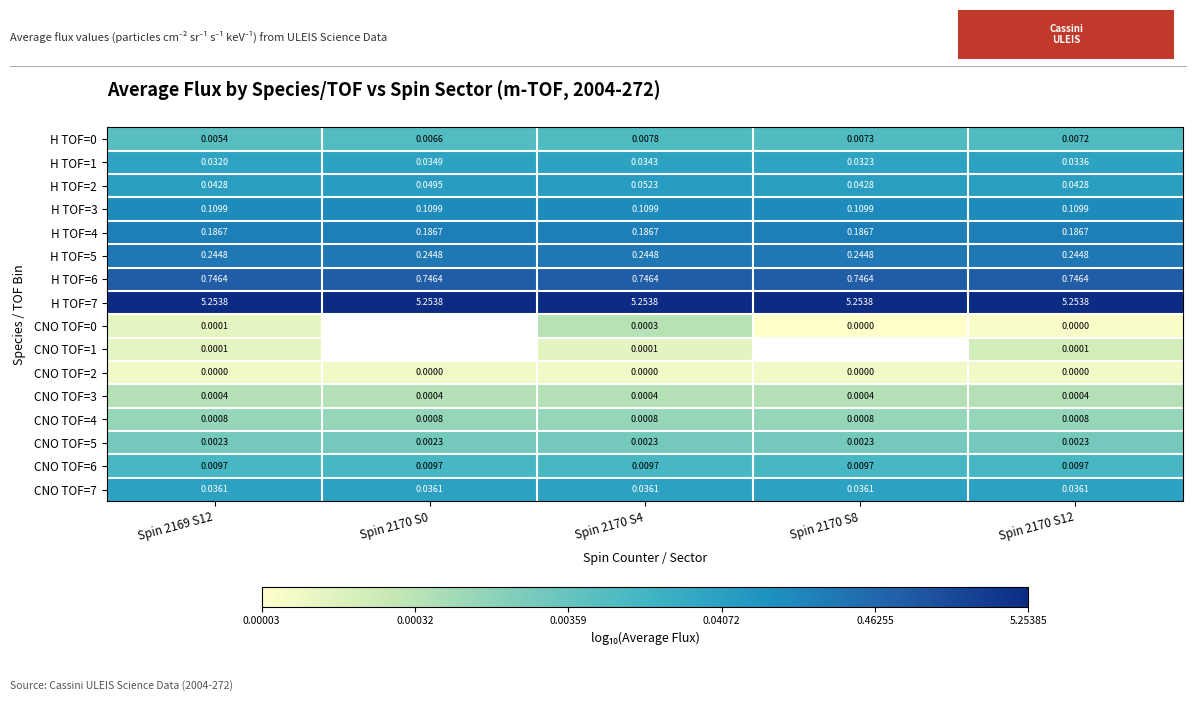

Is the value of CNO TOF=4 at Spin 2170 S12 greater than the value of CNO TOF=3 at Spin 2169 S12?

Yes